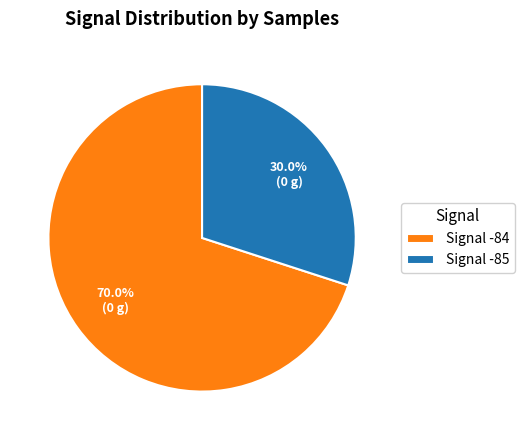

How many slices are in this pie chart?

2